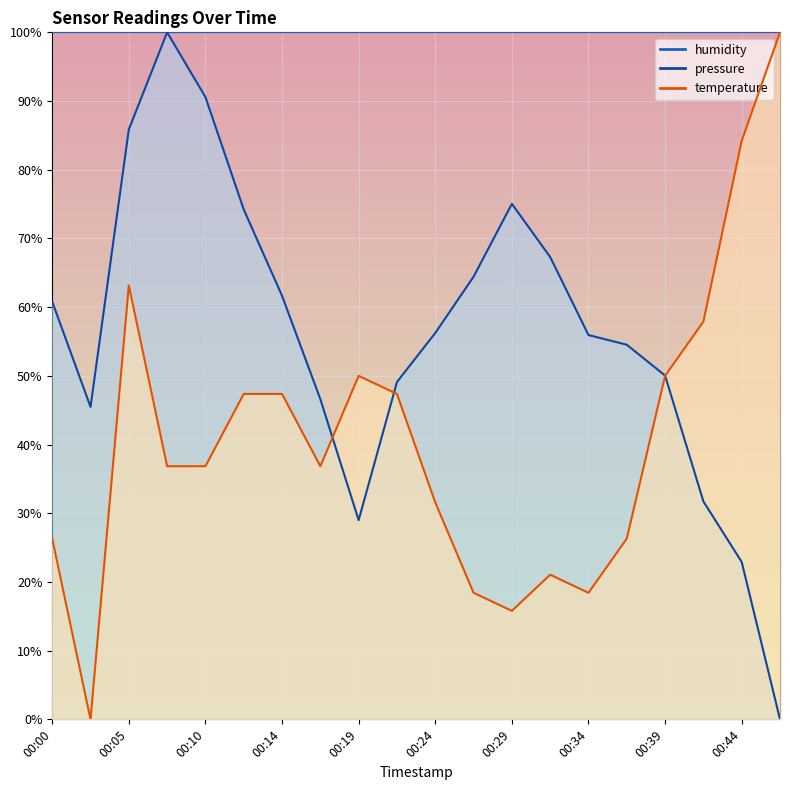

What is the value of the pressure point at the 5th from the left?

90.6